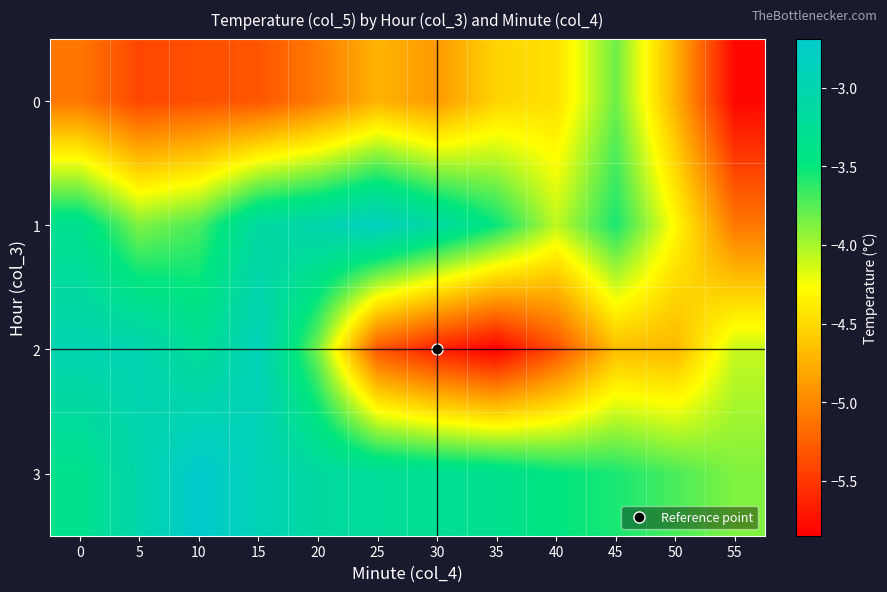

How many distinct data groups are displayed?

4